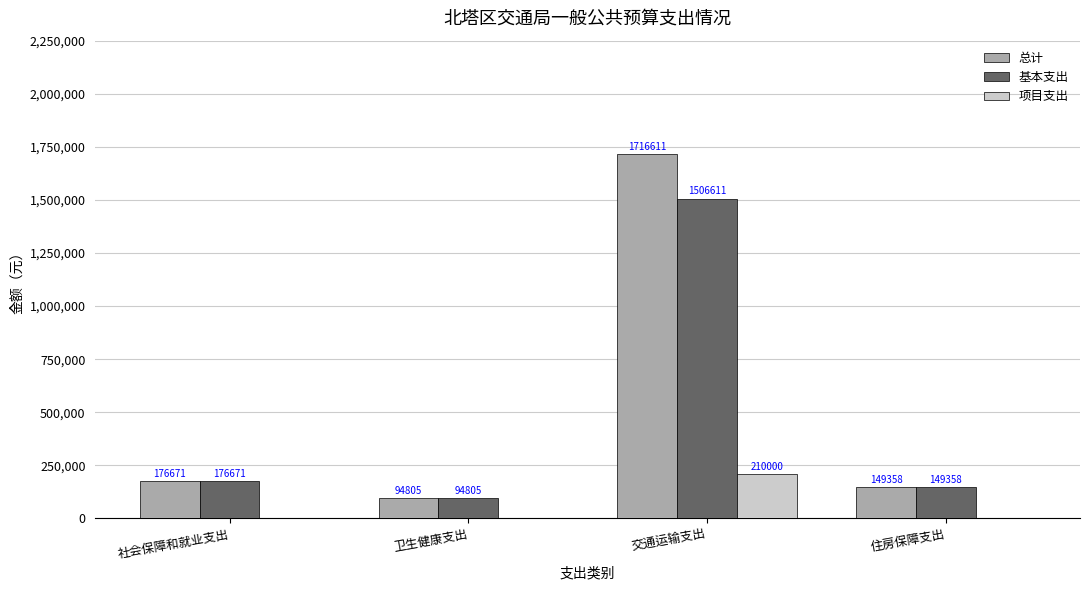

How many groups of bars are there?

4